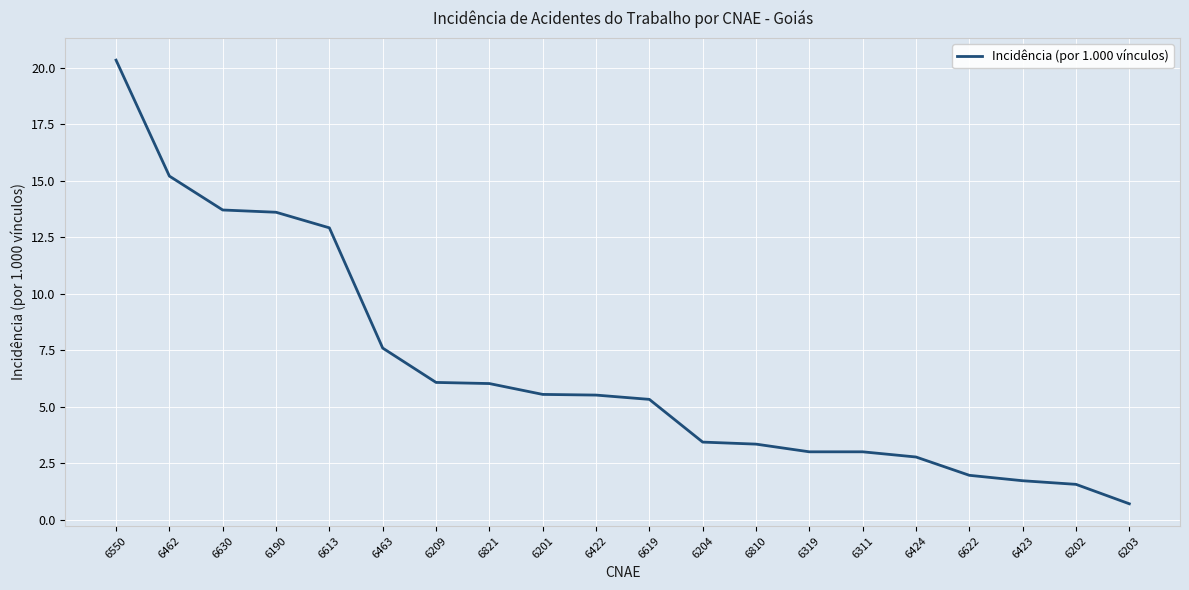

Where does the data first go above 5?

6550